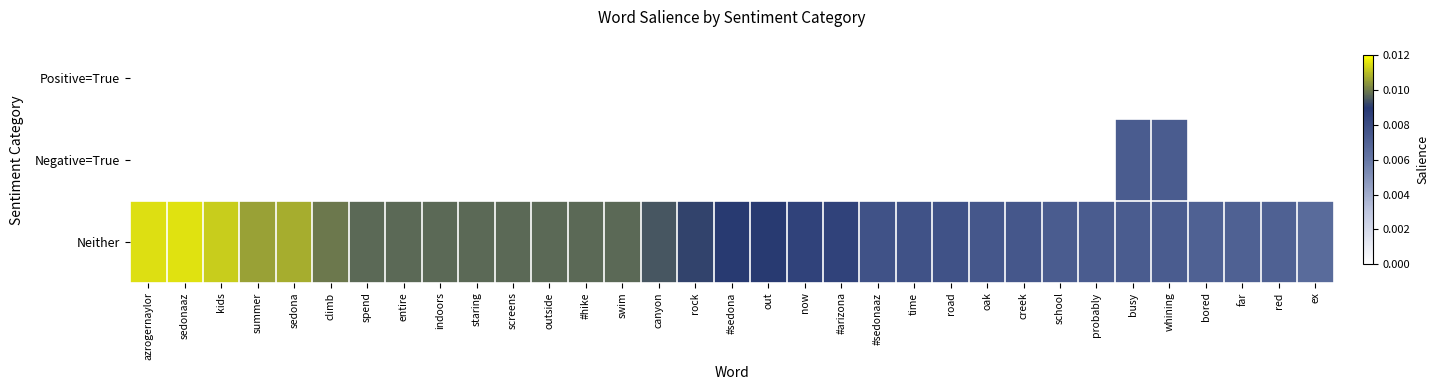

Which category has the lowest value across all series?

azrogernaylor